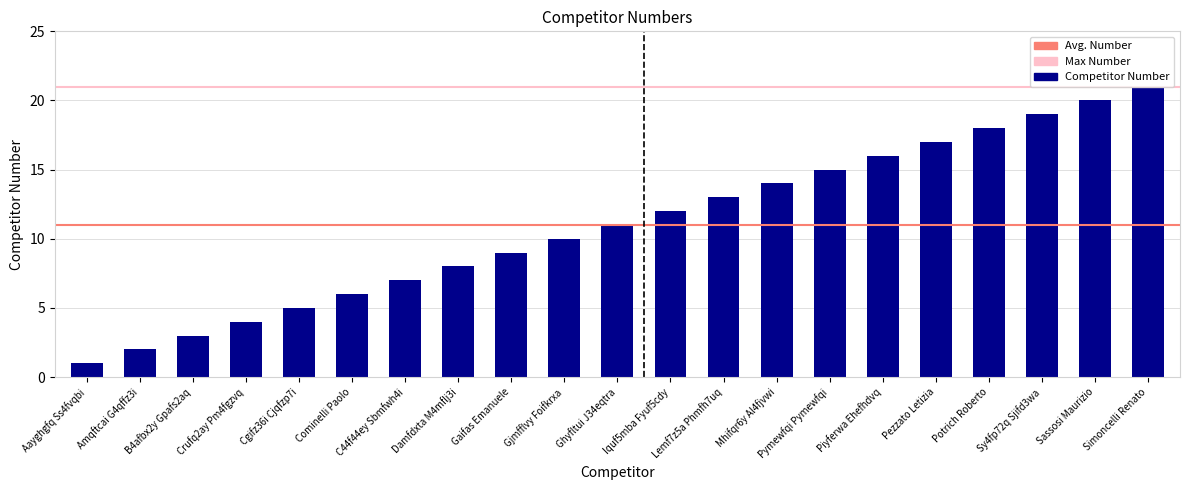

List the labels in order of value, smallest first.

Aayghgfq Ss4fvqbi, Amqftcai G4qffz3i, B4afbx2y Gpafs2aq, Crufq2ay Pm4fgzvq, Cgifz36i Cjqfzp7i, Cominelli Paolo, C44f44ey Sbmfwh4i, Damfdxta M4mflj3i, Gaifas Emanuele, Gjmfflvy Foifkrxa, Ghyfltui J34eqtra, Iquf5mba Fyuf5cdy, Lemf7z5a Phmfh7uq, Mhifqr6y Al4fjvwi, Pymewfqi Pymewfqi, Piyferwa Ehefhdvq, Pezzato Letizia, Potrich Roberto, Sy4fp72q Sjifd3wa, Sassosi Maurizio, Simoncelli Renato